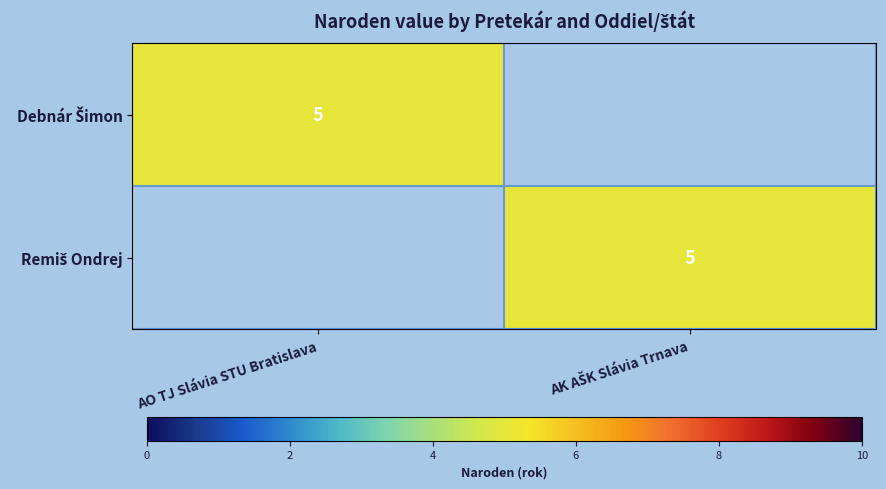

How many values in Debnár Šimon are above zero?

1